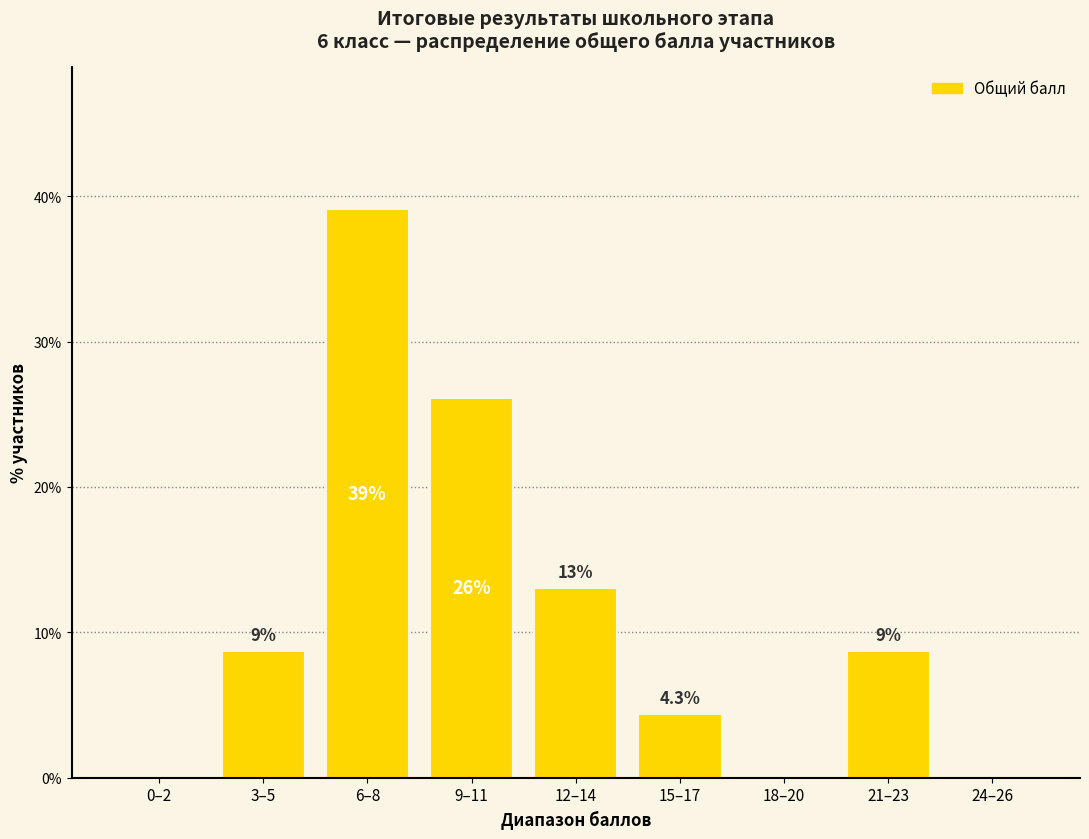

Which category has the highest value across all series?

6–8